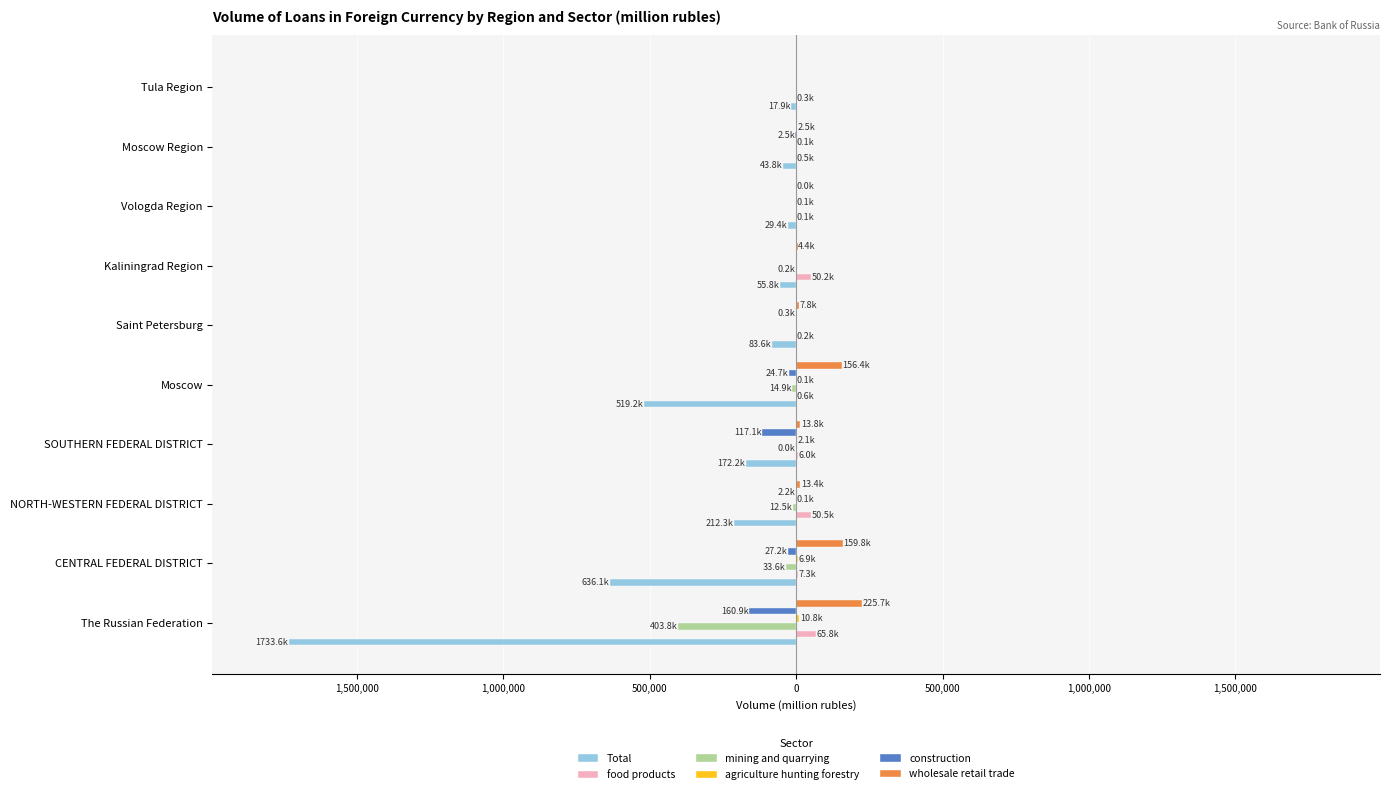

Reading left to right, extract all data points from this chart.

Total: -1733615	-636066	-212253	-172213	-519186	-83577	-55765	-29393	-43823	-17894
food products: 65810	7262	50467	6034	578	220	50198	50	540	256
mining and quarrying: -403836	-33583	-12538	-36	-14949	0	-200	0	0	0
agriculture hunting forestry: 10834	6902	126	2148	67	0	0	126	78	0
construction: -160895	-27197	-2235	-117109	-24661	-339	0	0	-2518	0
wholesale retail trade: 225687	159822	13387	13794	156391	7815	4423	20	2499	0